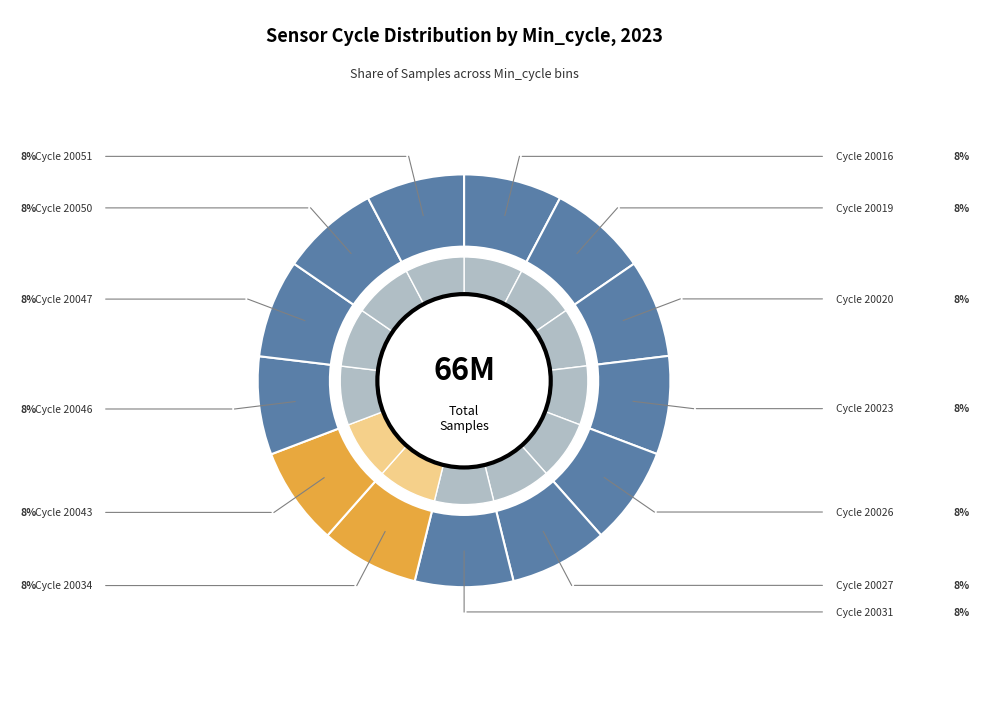

To the nearest percent, what is the average slice percentage?

8%